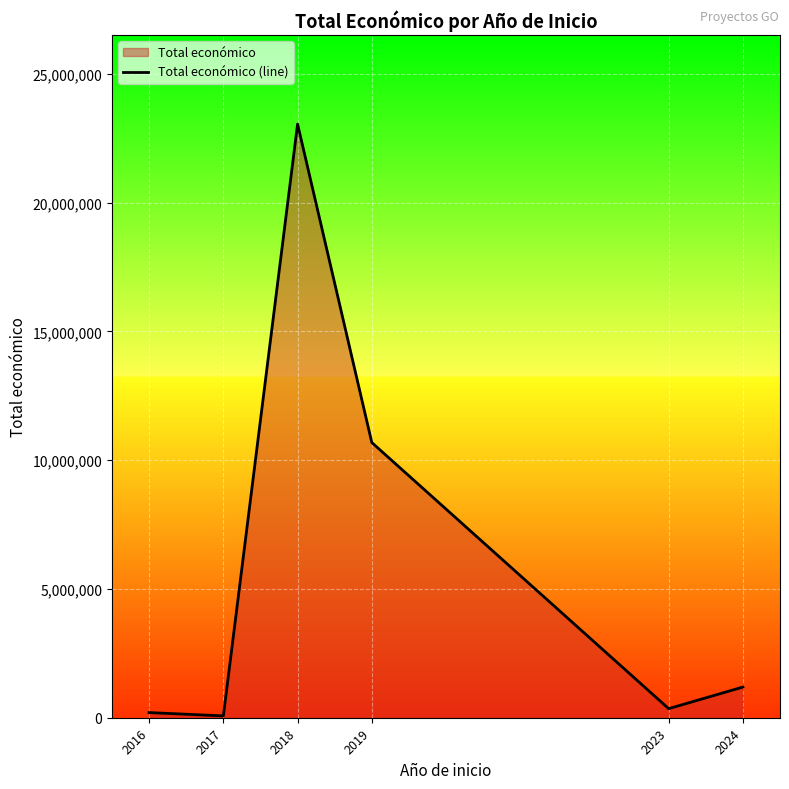

What is the change in value from 2017 to 2018?

+22977873